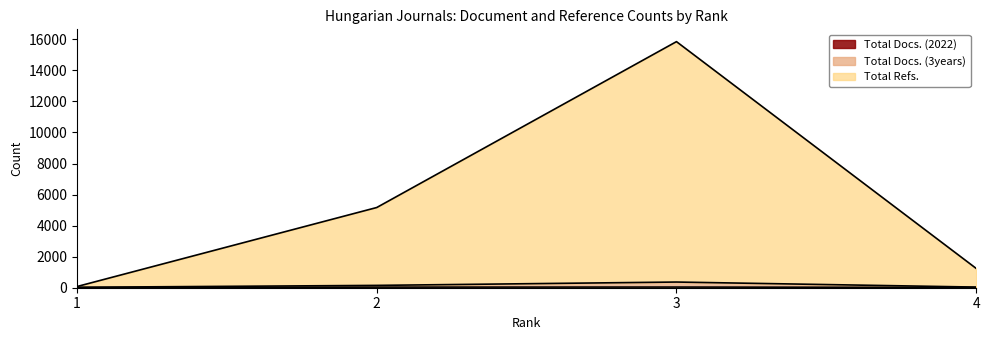

At which category does the chart reach its peak across all series?

3